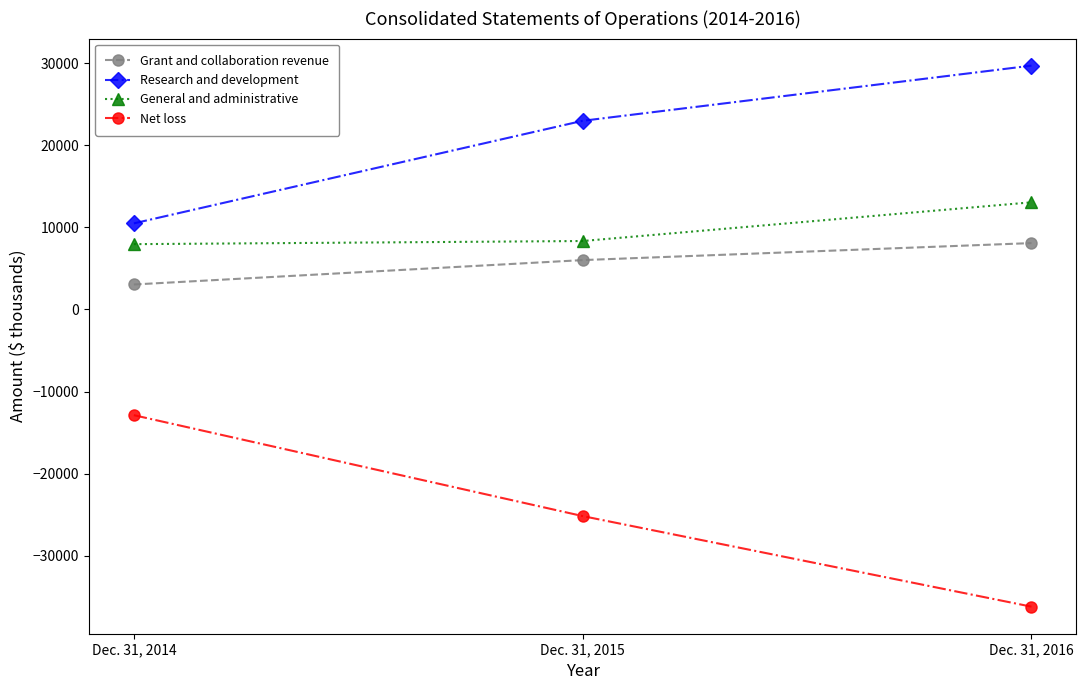

How many distinct data groups are displayed?

4